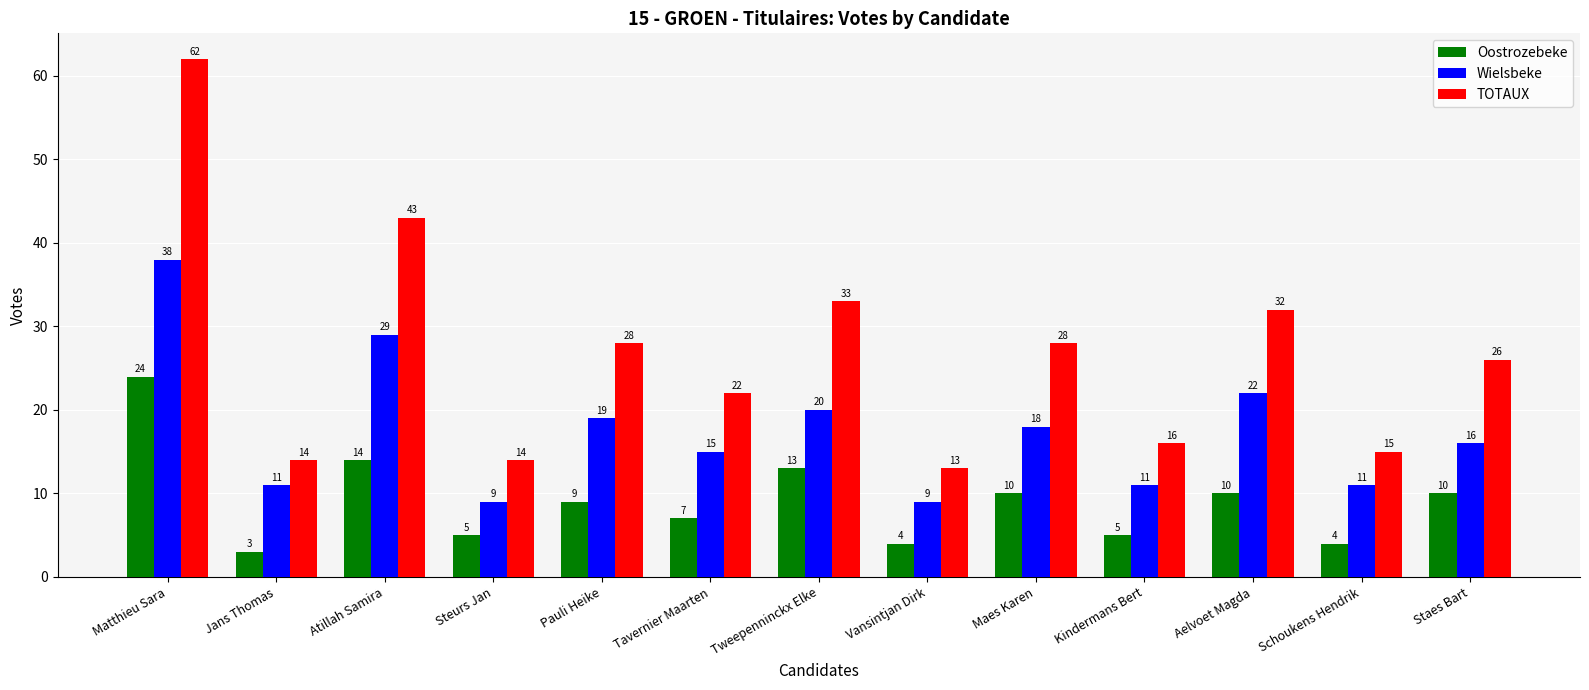

What are all the series names shown in the legend?

Oostrozebeke, Wielsbeke, TOTAUX